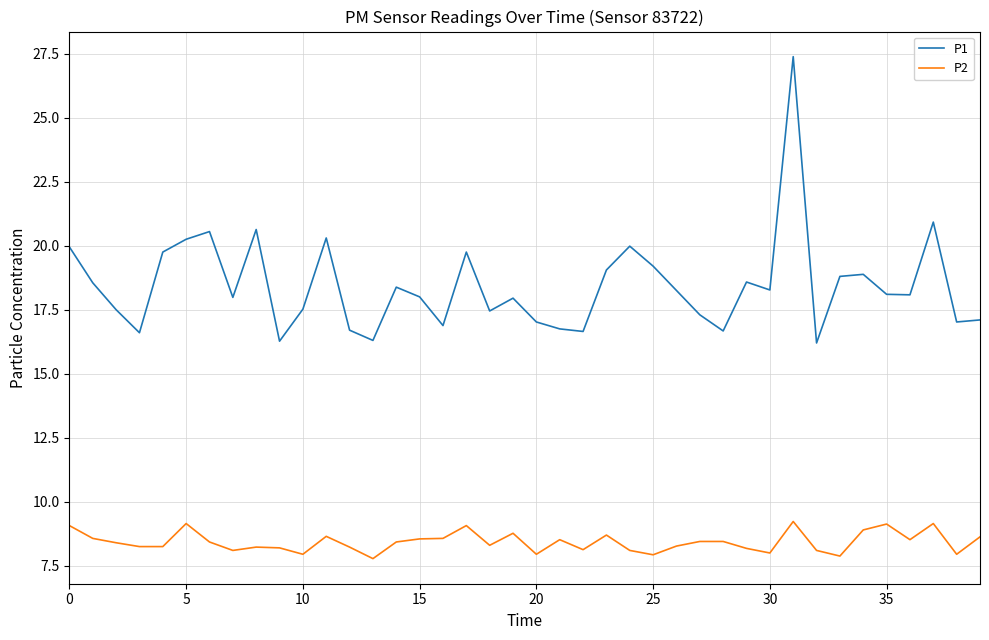

Which series has the largest range (max minus min)?

P1